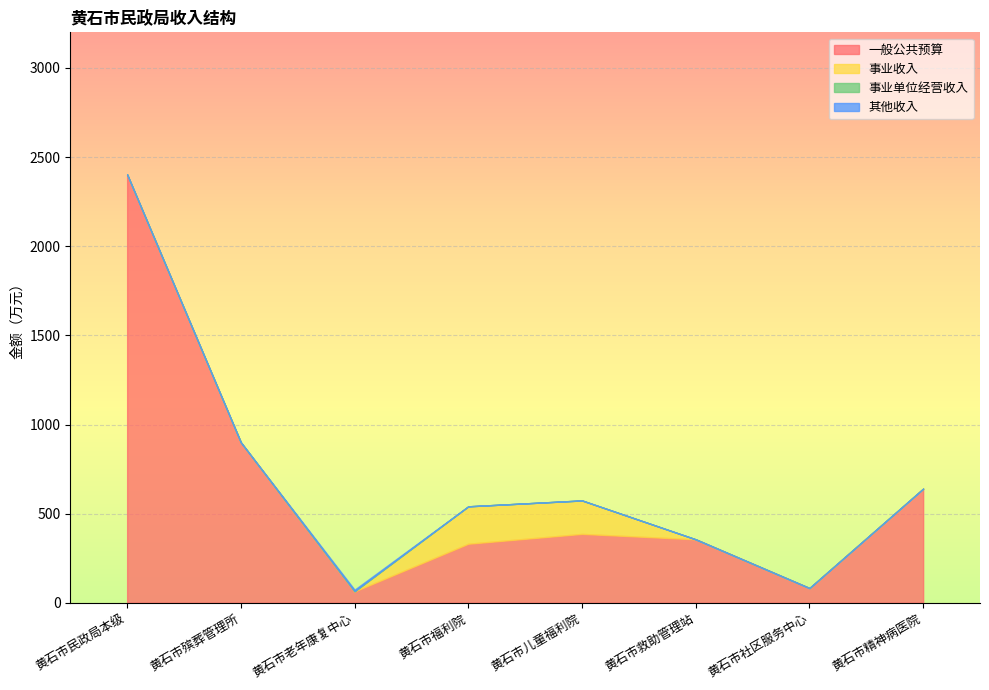

How many intersections are there between 事业收入 and 事业单位经营收入?

1